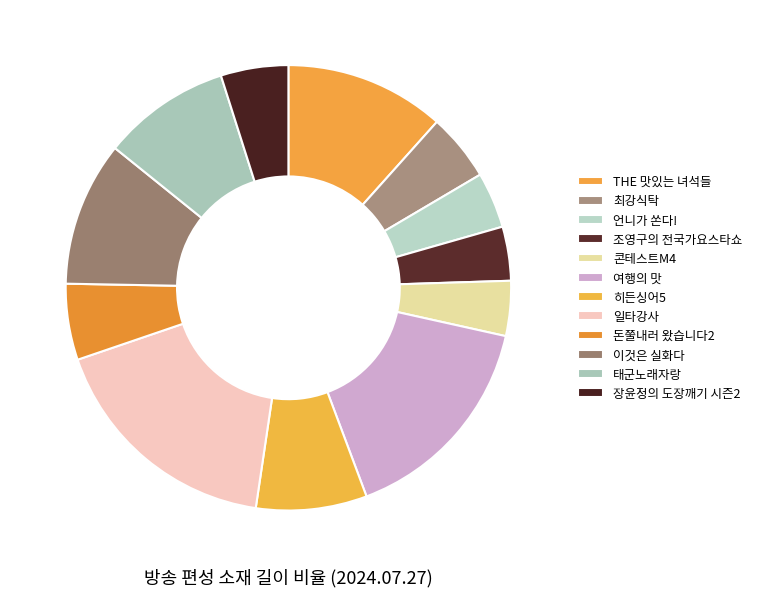

Count the number of slices in the pie.

12